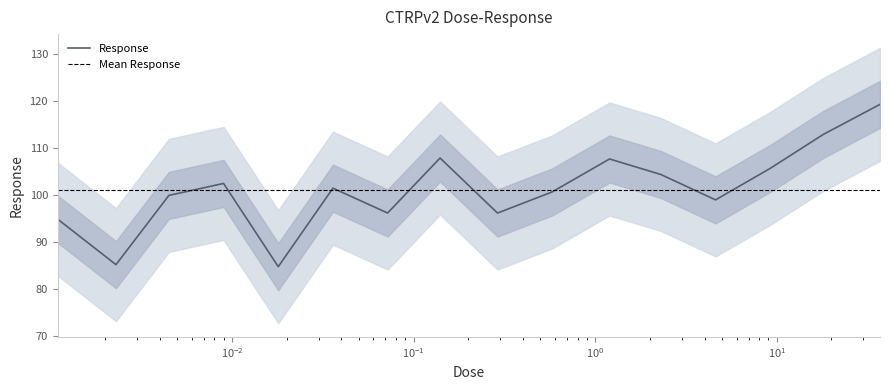

What is the change in value from 1.2 to 37.0?

+11.6